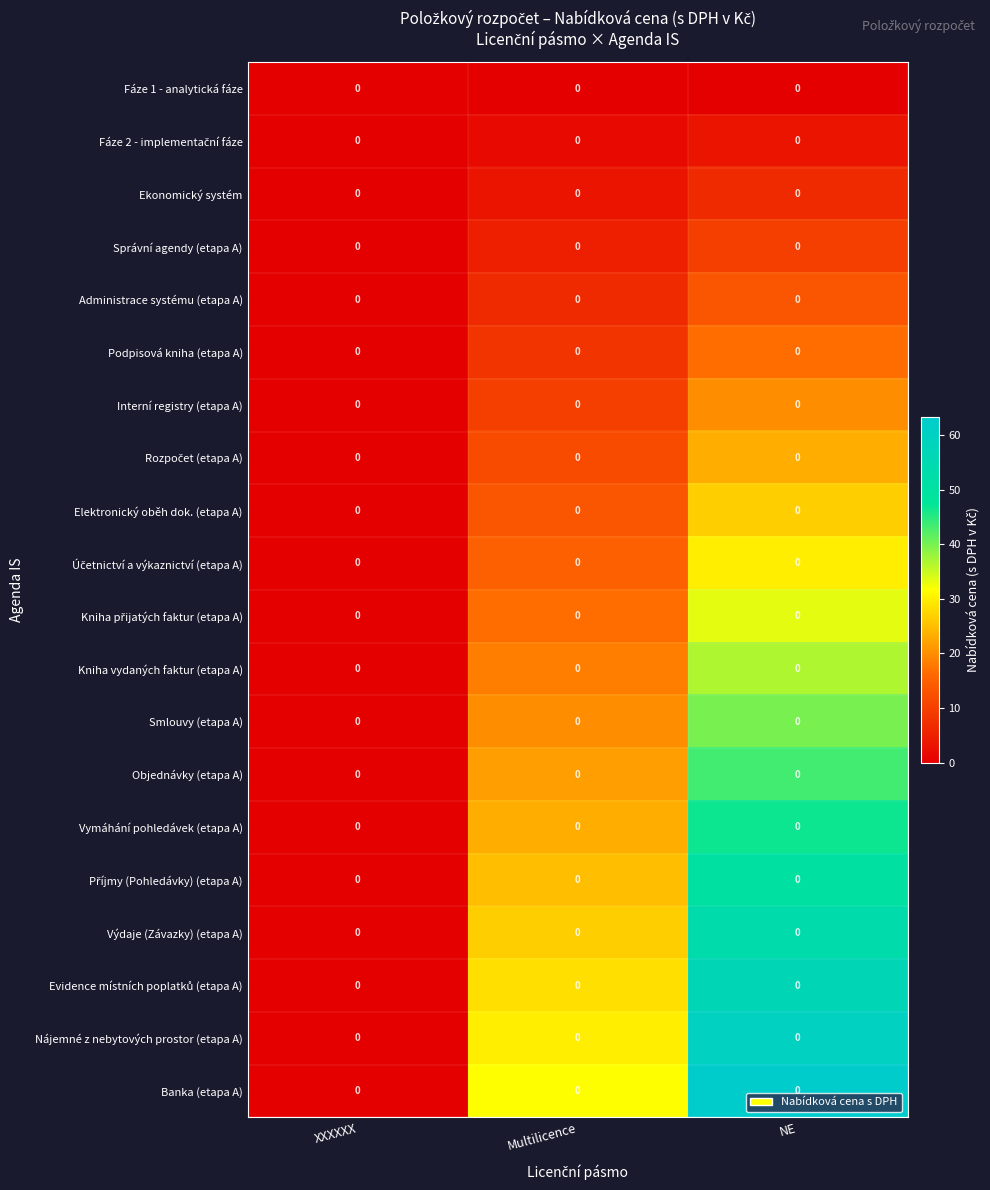

Is it true that Příjmy (Pohledávky) (etapa A) equals 0.0 at XXXXXX?

True